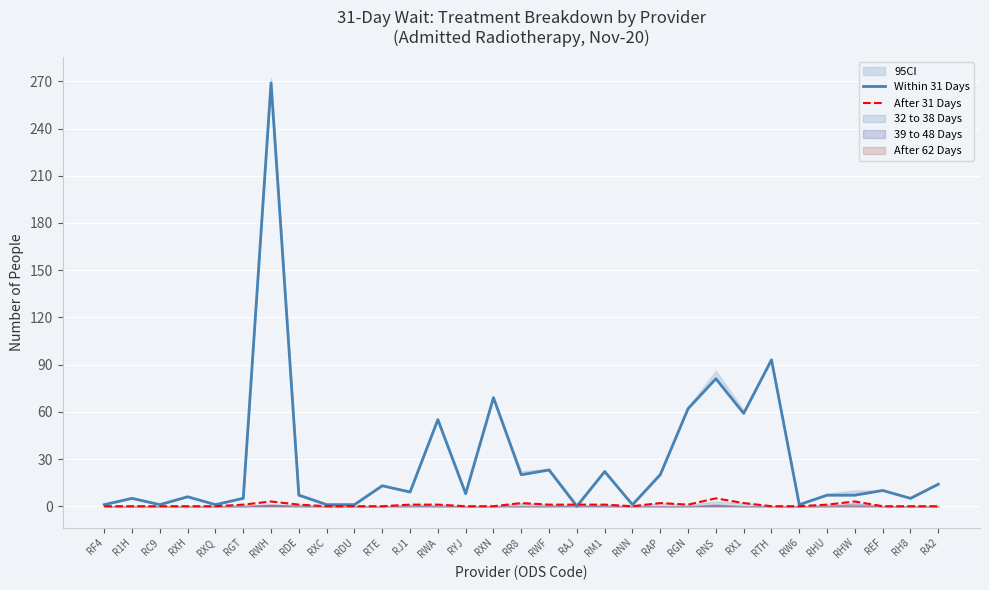

Is it true that After 31 Days equals 0 at RXH?

True